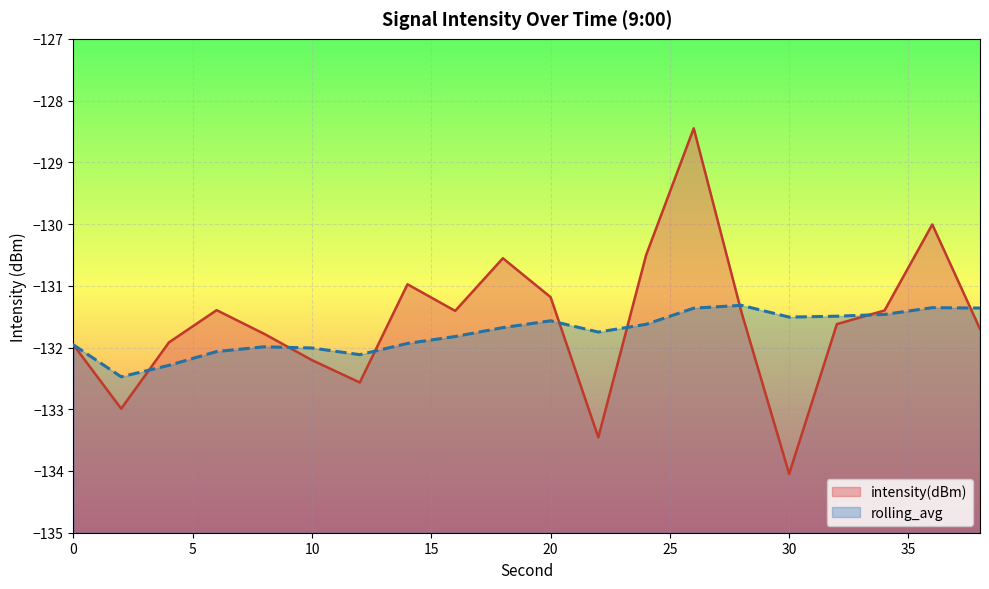

What is the highest value of the intensity(dBm) series?

-128.4